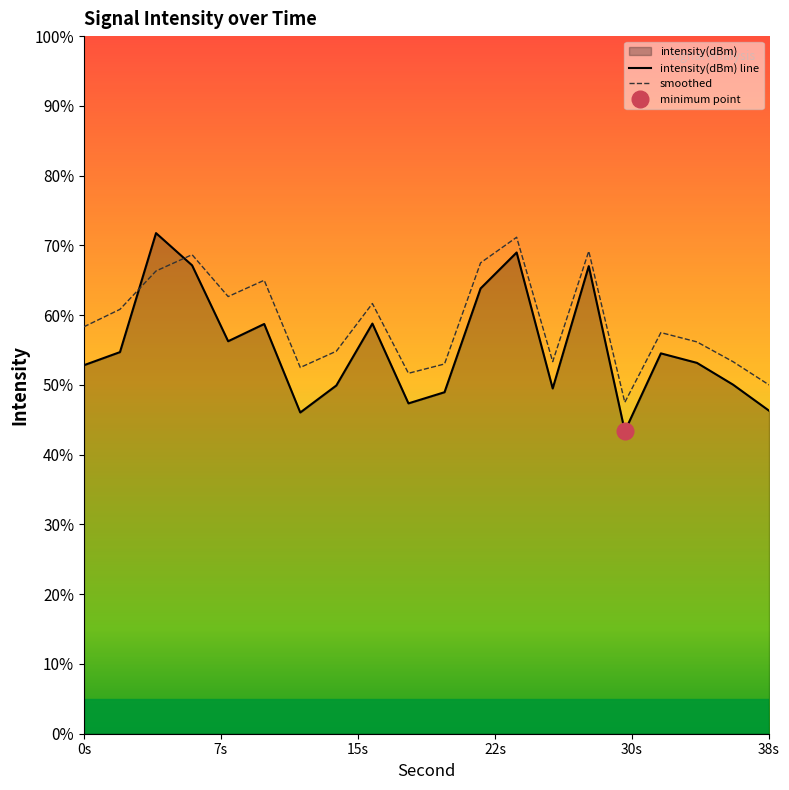

Which series has the largest range (max minus min)?

intensity(dBm) line